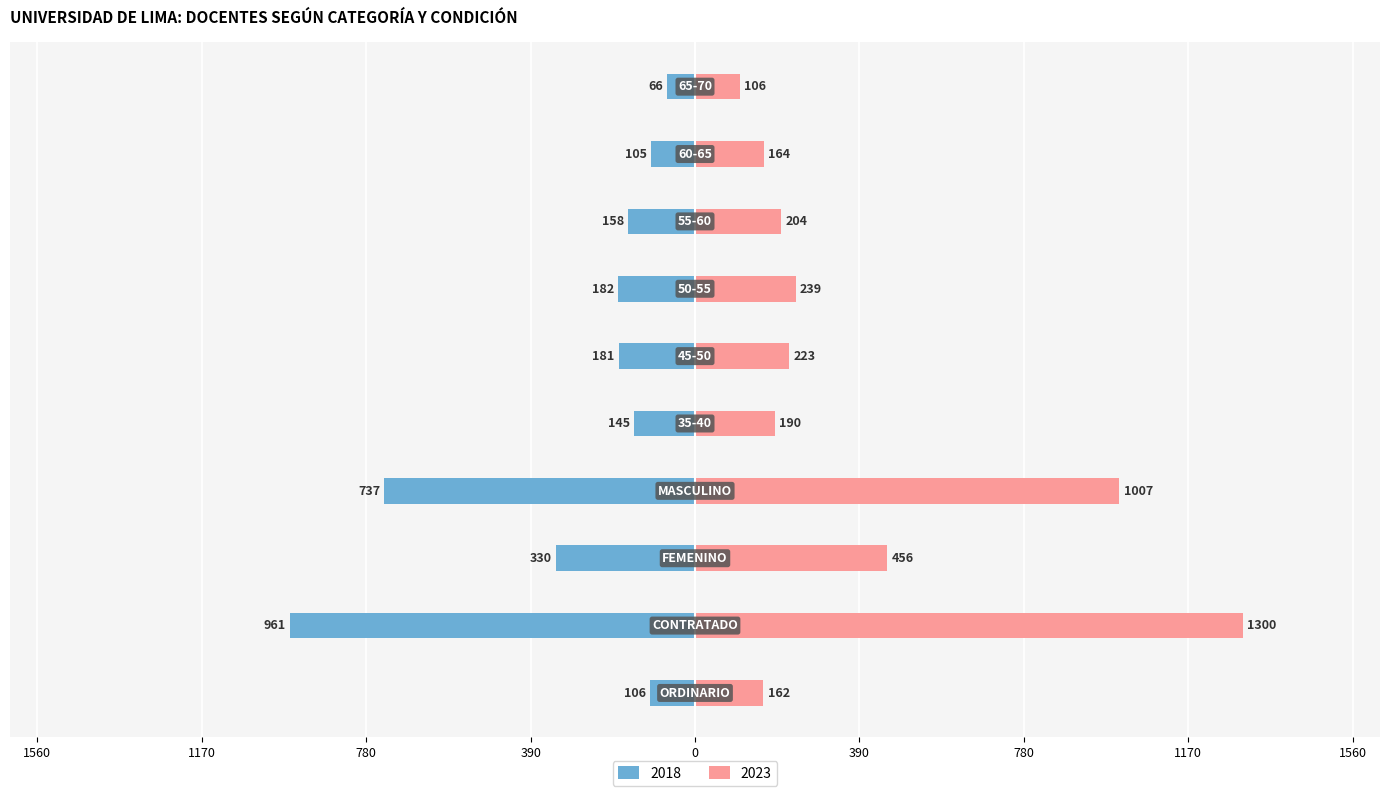

How many bars are there in each group?

2